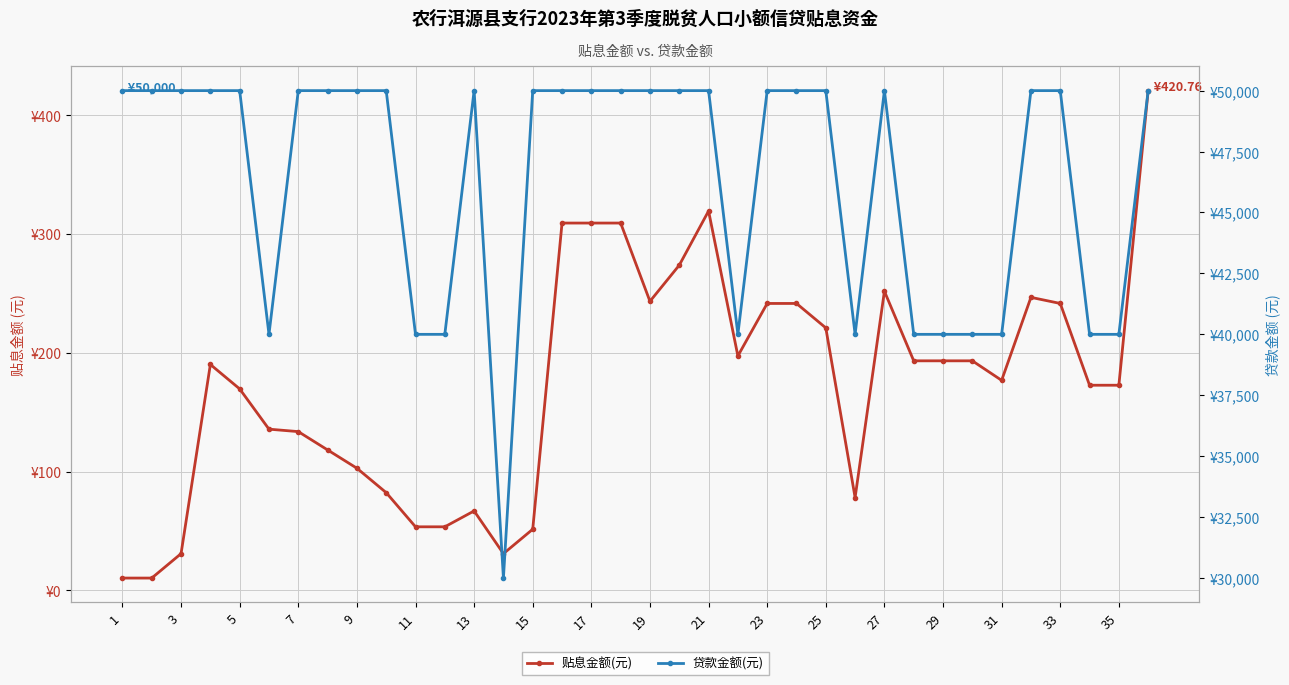

Which series has the largest total across all categories?

贷款金额(元)